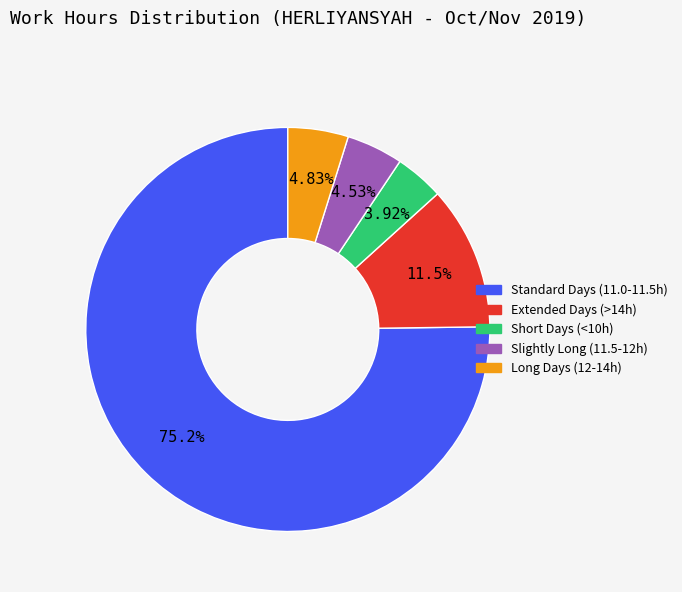

Which slice is the largest?

Standard Days (11.0-11.5h)